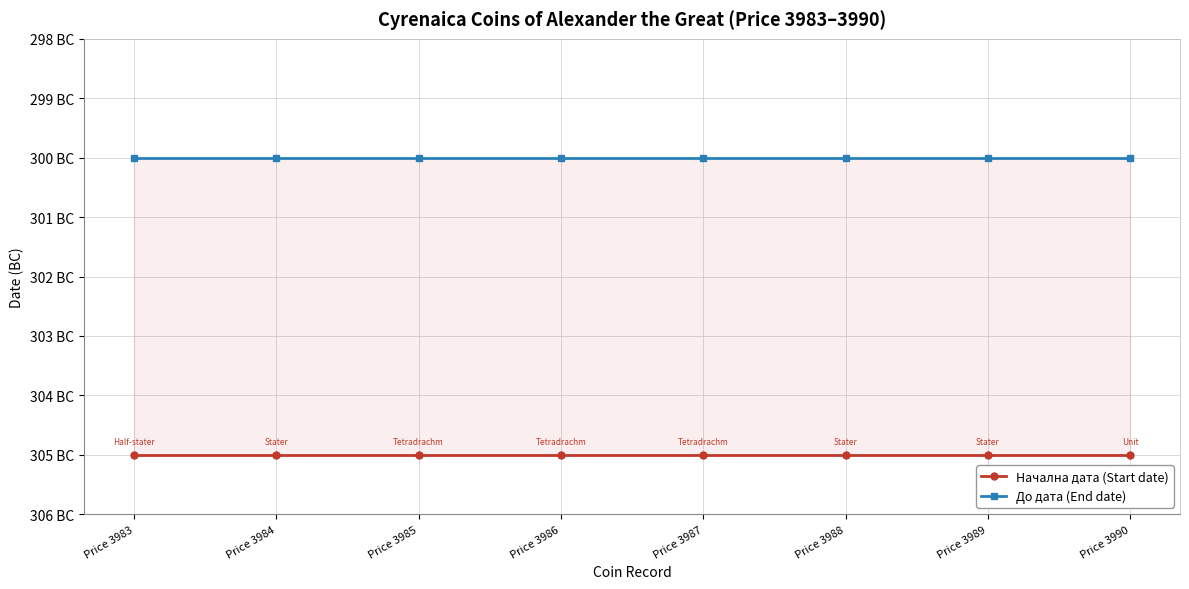

At Price 3986, list the series in order from largest to smallest.

До дата (End date), Начална дата (Start date)